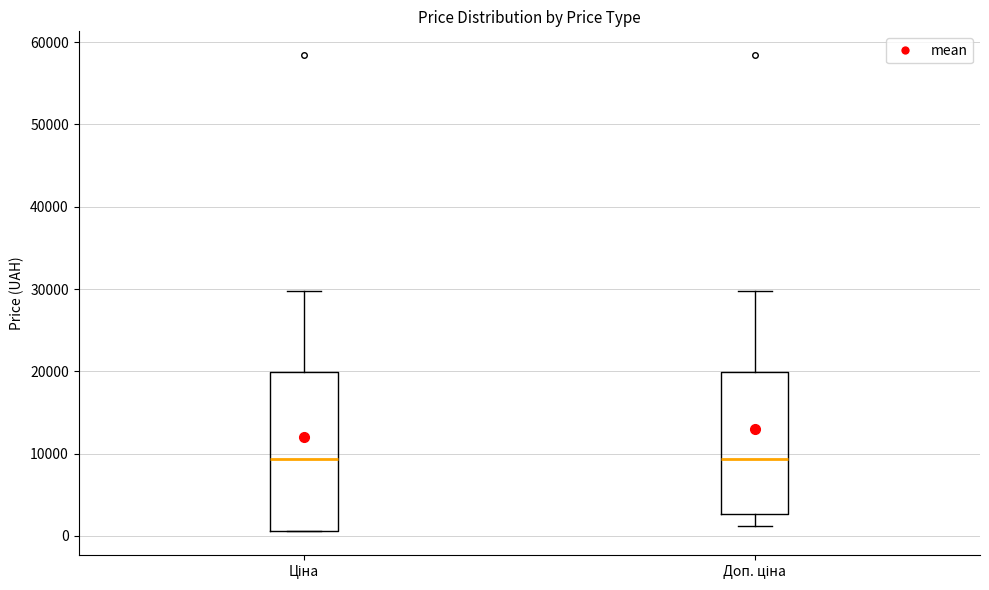

Which box is the tallest, from its lower edge to its upper edge?

Ціна